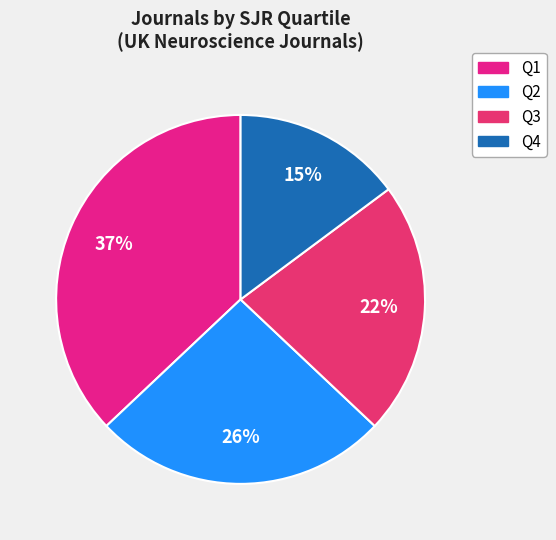

Rank the categories by value from highest to lowest.

Q1, Q2, Q3, Q4